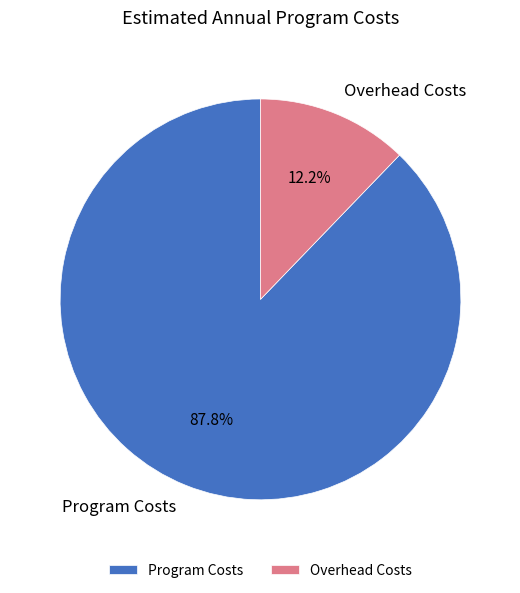

What portion of the pie excludes Program Costs?

12.2%